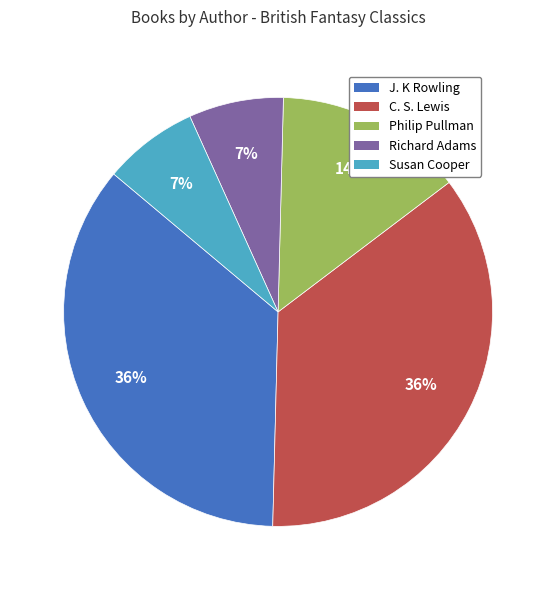

True or false: Richard Adams accounts for 7% of the total.

True